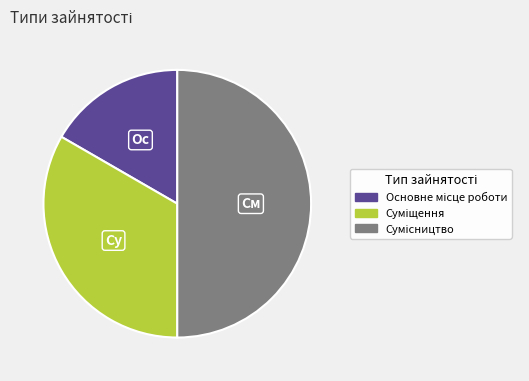

What is the smallest slice in the pie chart?

Основне місце роботи